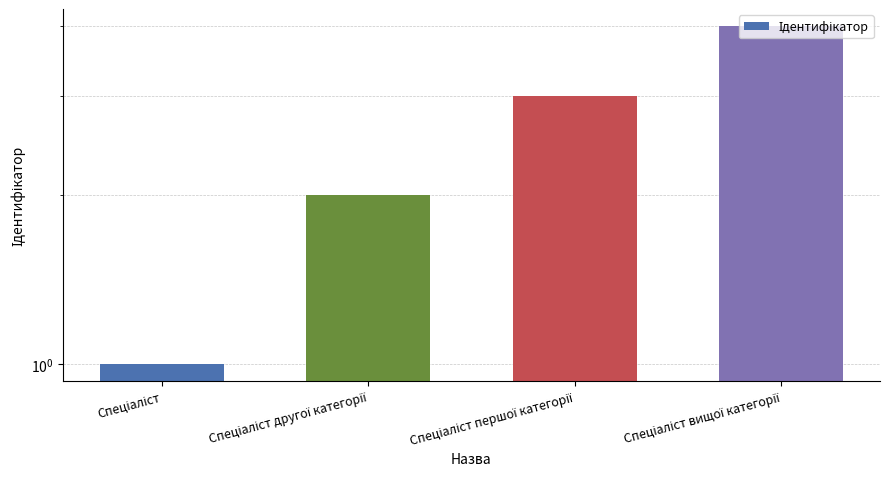

What is the label of the 4th bar from the left?

Спеціаліст вищої категорії